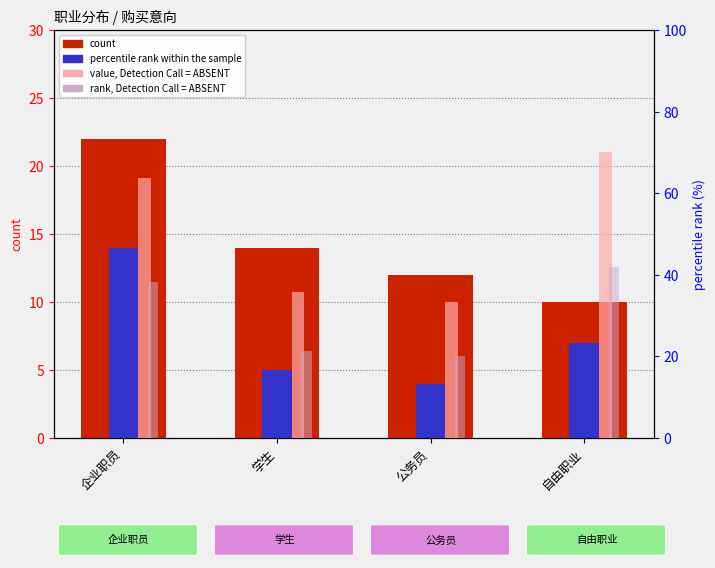

At 企业职员, list the series in order from largest to smallest.

value, Detection Call = ABSENT, rank, Detection Call = ABSENT, count, percentile rank within the sample